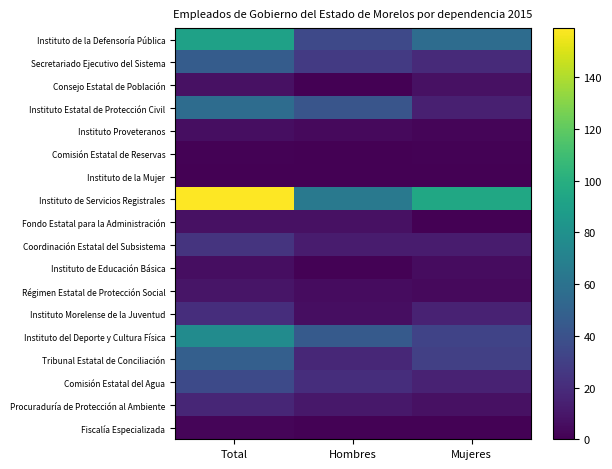

List the series in order of their peak value, lowest first.

Instituto de la Mujer, Comisión Estatal de Reservas, Fiscalía Especializada, Instituto Proveteranos, Instituto de Educación Básica, Consejo Estatal de Población, Fondo Estatal para la Administración, Régimen Estatal de Protección Social, Procuraduría de Protección al Ambiente, Instituto Morelense de la Juventud, Coordinación Estatal del Subsistema, Comisión Estatal del Agua, Secretariado Ejecutivo del Sistema, Tribunal Estatal de Conciliación, Instituto Estatal de Protección Civil, Instituto del Deporte y Cultura Física, Instituto de la Defensoría Pública, Instituto de Servicios Registrales